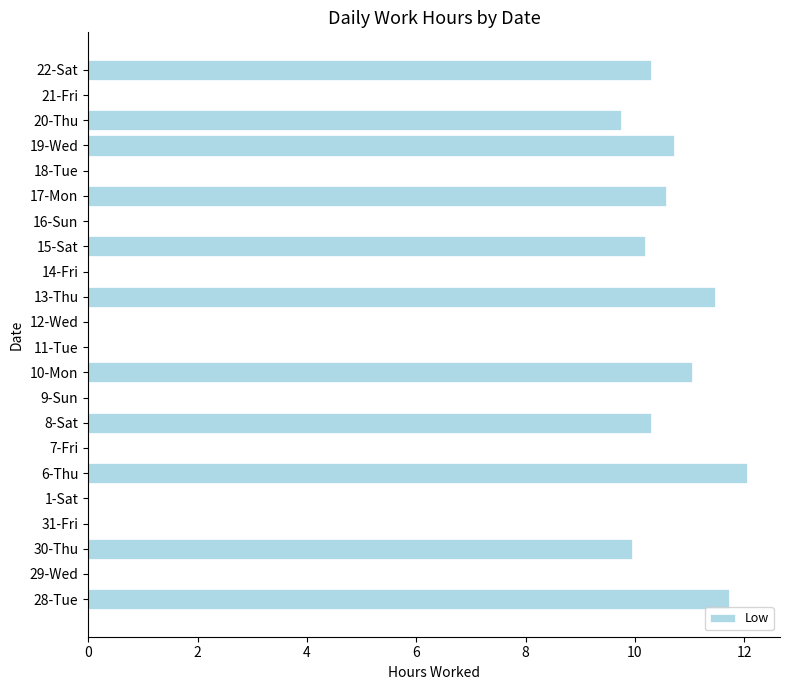

The value at 22-Sat is 10.3. True or false?

True